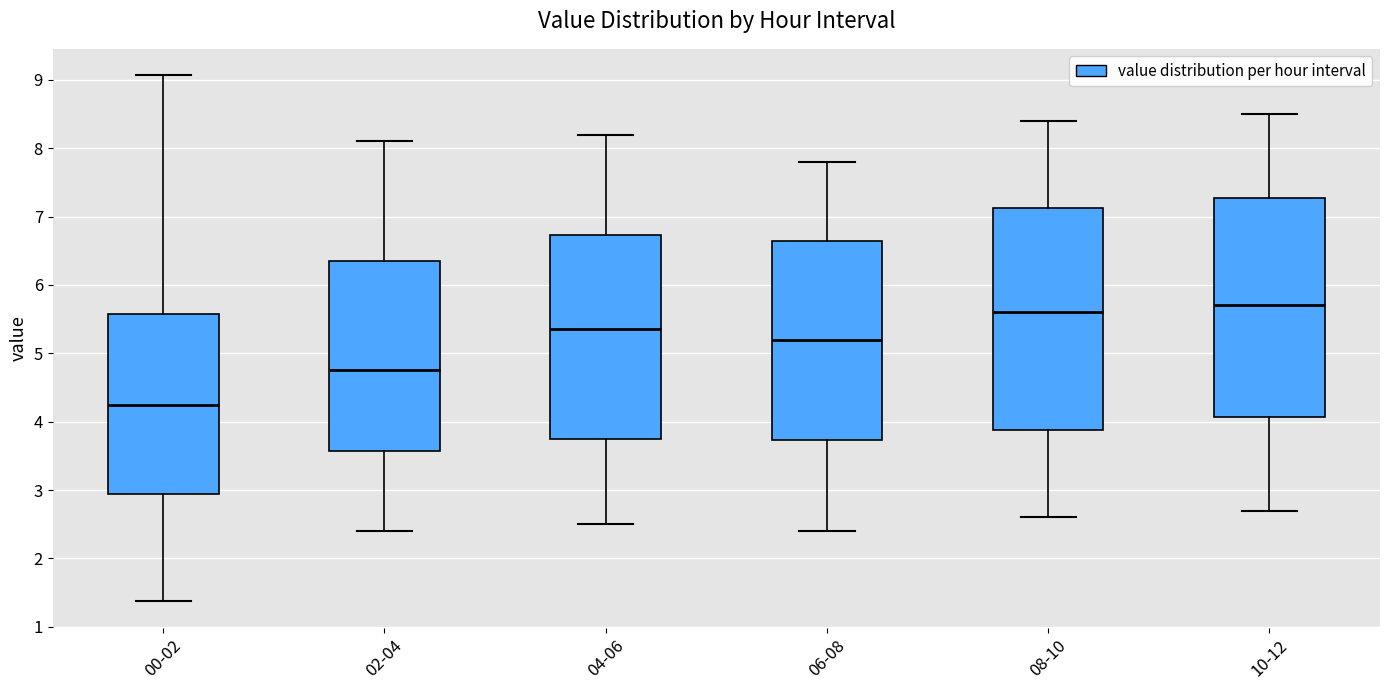

Reading left to right, transcribe this box plot: for each box, give where its median line is, the range the box spans, and where its two whiskers end, as read against the y-axis. The values are not printed on the chart, so give them approximately, as read against the axis.

00-02: median 4.3, box 2.9 to 5.6, whiskers 1.4 to 9.1
02-04: median 4.8, box 3.6 to 6.4, whiskers 2.4 to 8.1
04-06: median 5.4, box 3.8 to 6.7, whiskers 2.5 to 8.2
06-08: median 5.2, box 3.7 to 6.7, whiskers 2.4 to 7.8
08-10: median 5.6, box 3.9 to 7.1, whiskers 2.6 to 8.4
10-12: median 5.7, box 4.1 to 7.3, whiskers 2.7 to 8.5